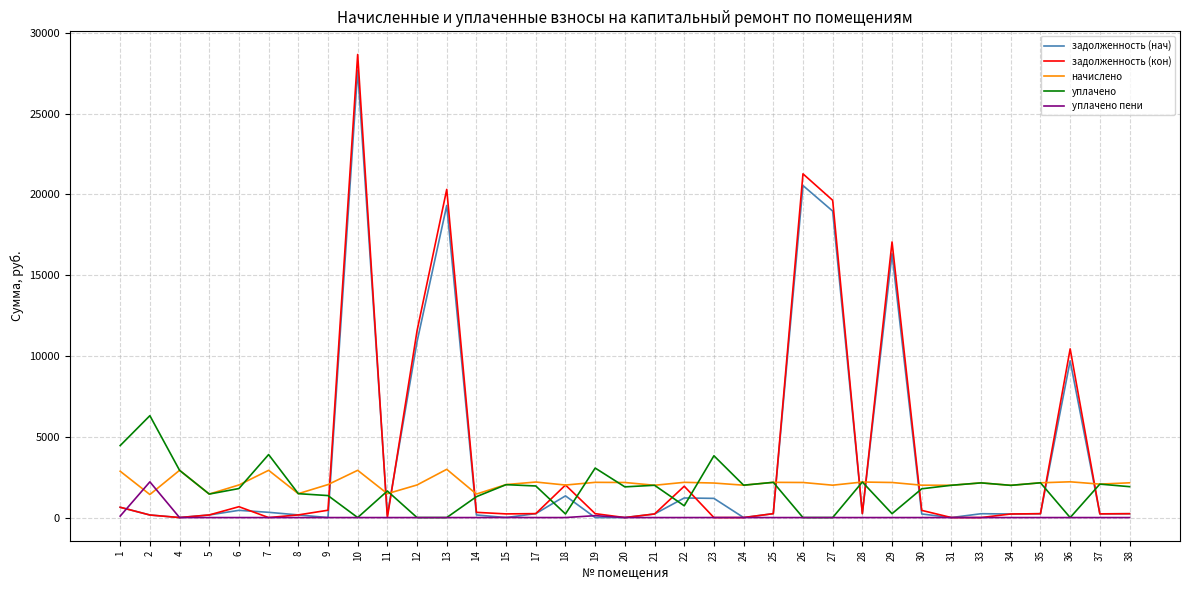

True or false: уплачено has more than 2 points higher than both neighbors.

True